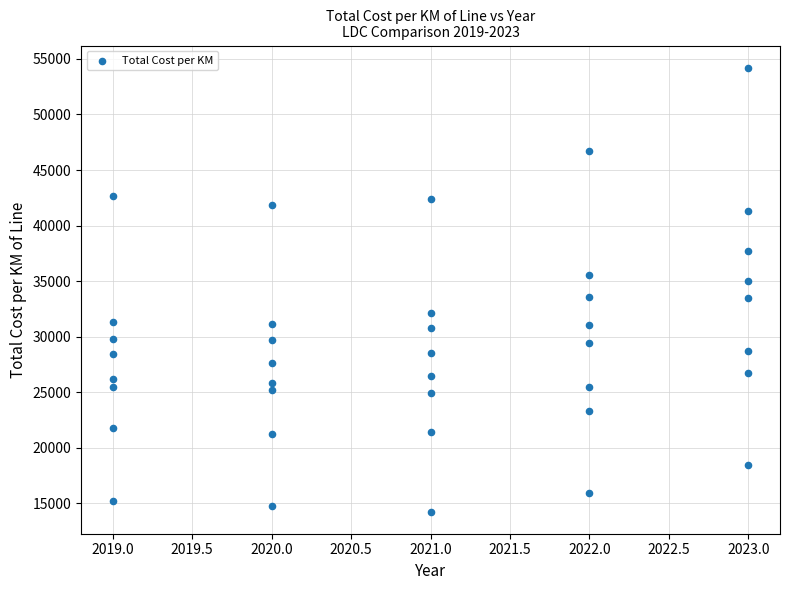

What is the range of X values (max minus min)?

4.0